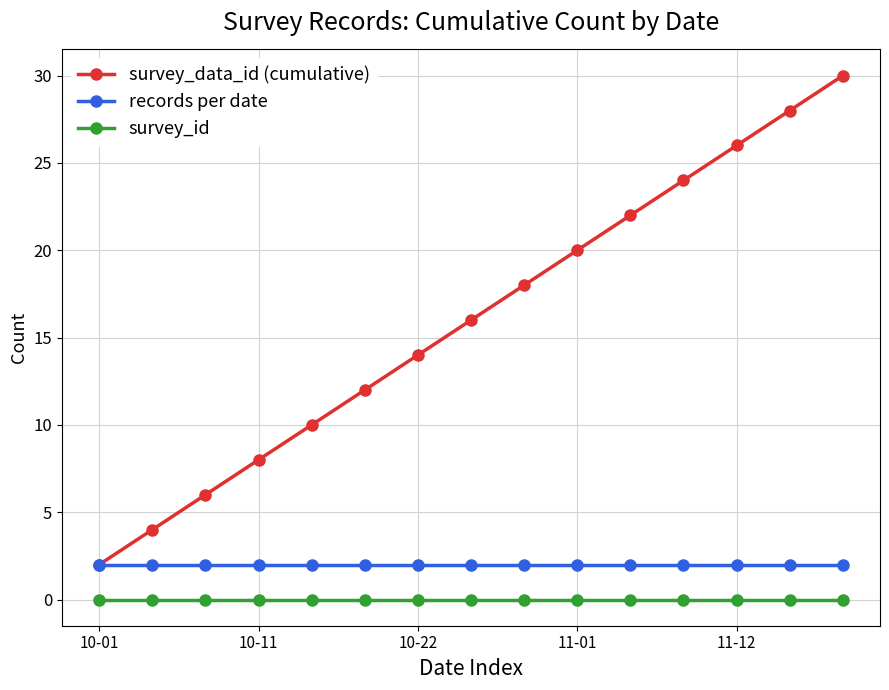

How many lines are shown in the chart?

3